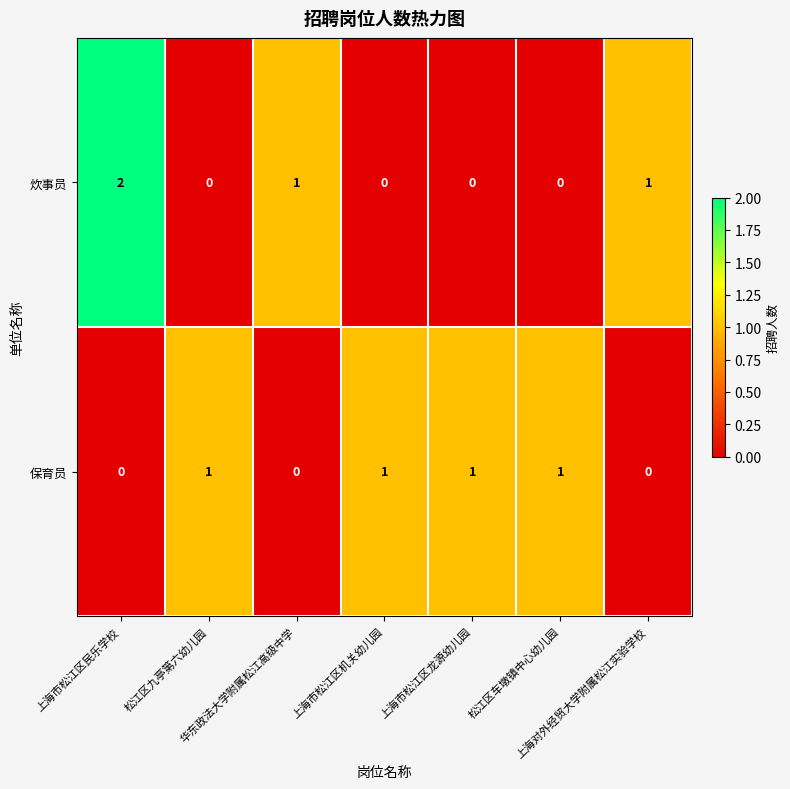

Which series has the largest range (max minus min)?

炊事员